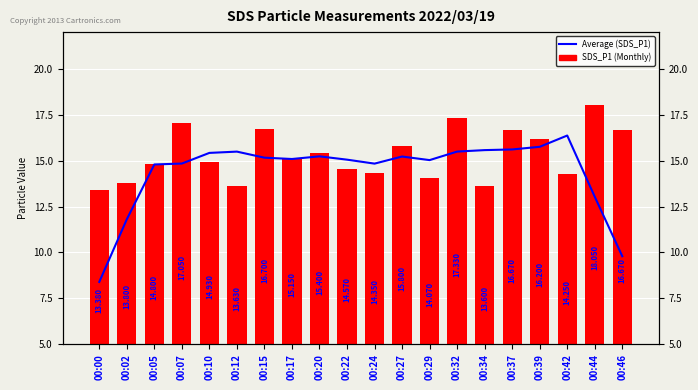

What is the value of the SDS_P1 bar at the 11th from the left?

14.3